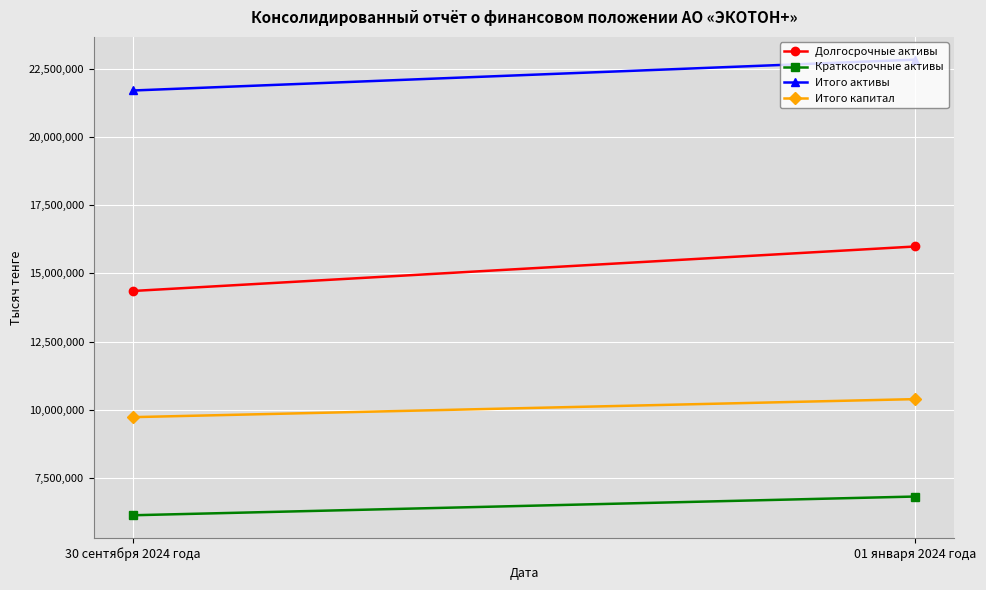

Reading left to right, what are all the values shown in this chart?

Долгосрочные активы: 30 сентября 2024 года=14358634	01 января 2024 года=15986685
Краткосрочные активы: 30 сентября 2024 года=6151740	01 января 2024 года=6836808
Итого активы: 30 сентября 2024 года=21695328	01 января 2024 года=22823493
Итого капитал: 30 сентября 2024 года=9742027	01 января 2024 года=10401585